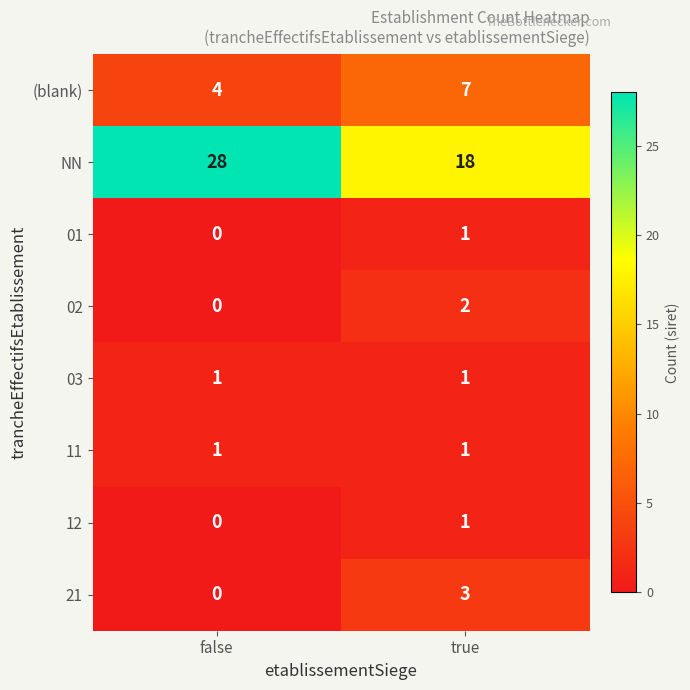

List the labels in order of 21 value, largest first.

true, false